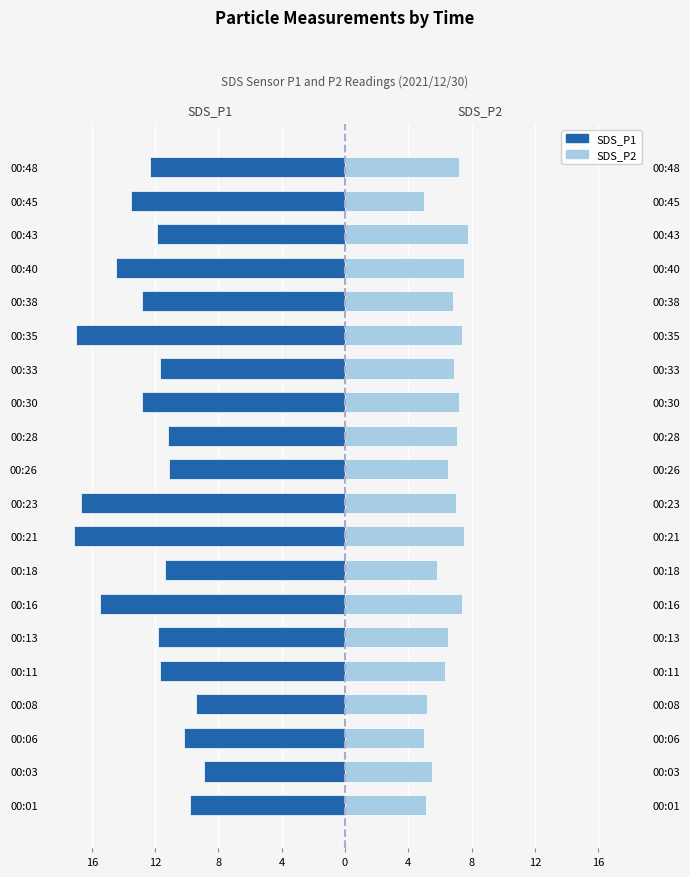

Reading left to right, transcribe all the data shown in this chart.

SDS_P1: -9.8	-8.9	-10.2	-9.4	-11.7	-11.8	-15.5	-11.4	-17.1	-16.7	-11.1	-11.2	-12.8	-11.7	-17.0	-12.8	-14.5	-11.9	-13.5	-12.3
SDS_P2: 5.1	5.5	5.0	5.2	6.3	6.5	7.4	5.8	7.5	7.0	6.5	7.1	7.2	6.9	7.4	6.8	7.5	7.8	5.0	7.2